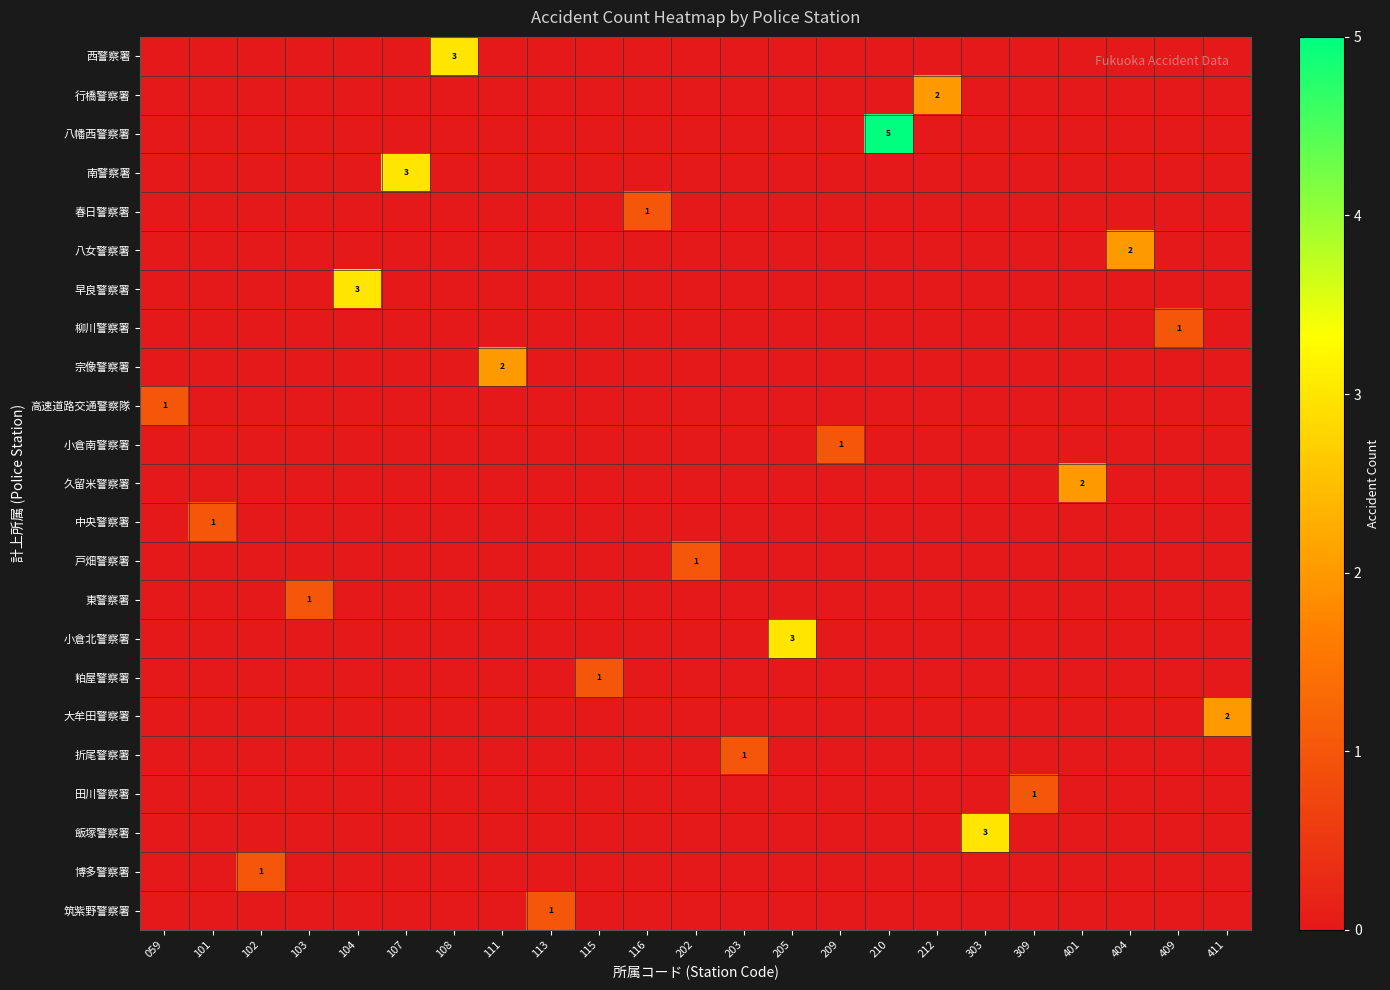

How many values in the 粕屋警察署 series exceed 0?

1